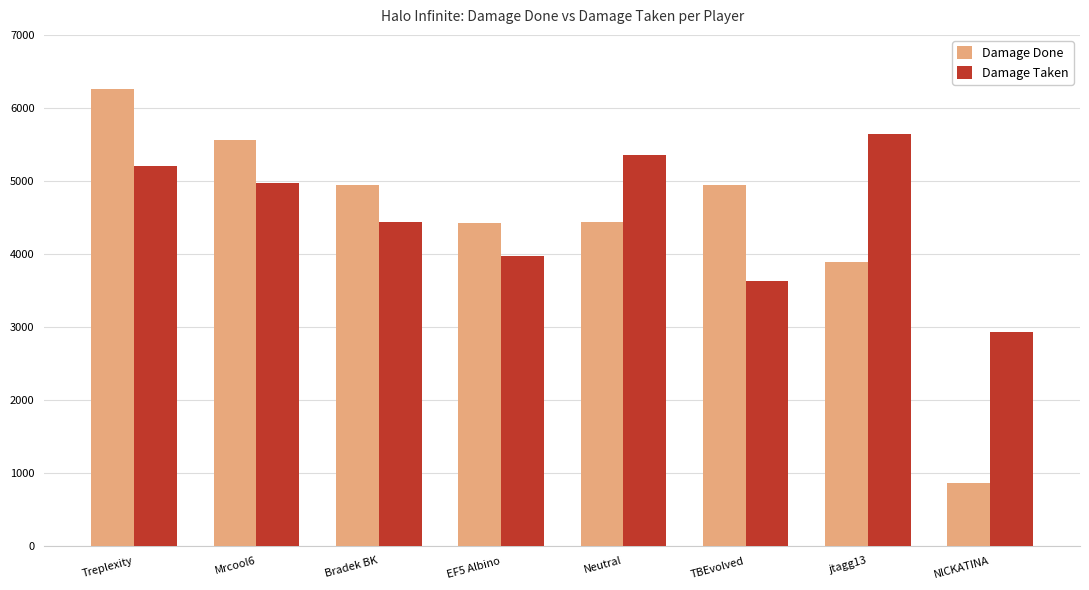

Which series has the largest range (max minus min)?

Damage Done